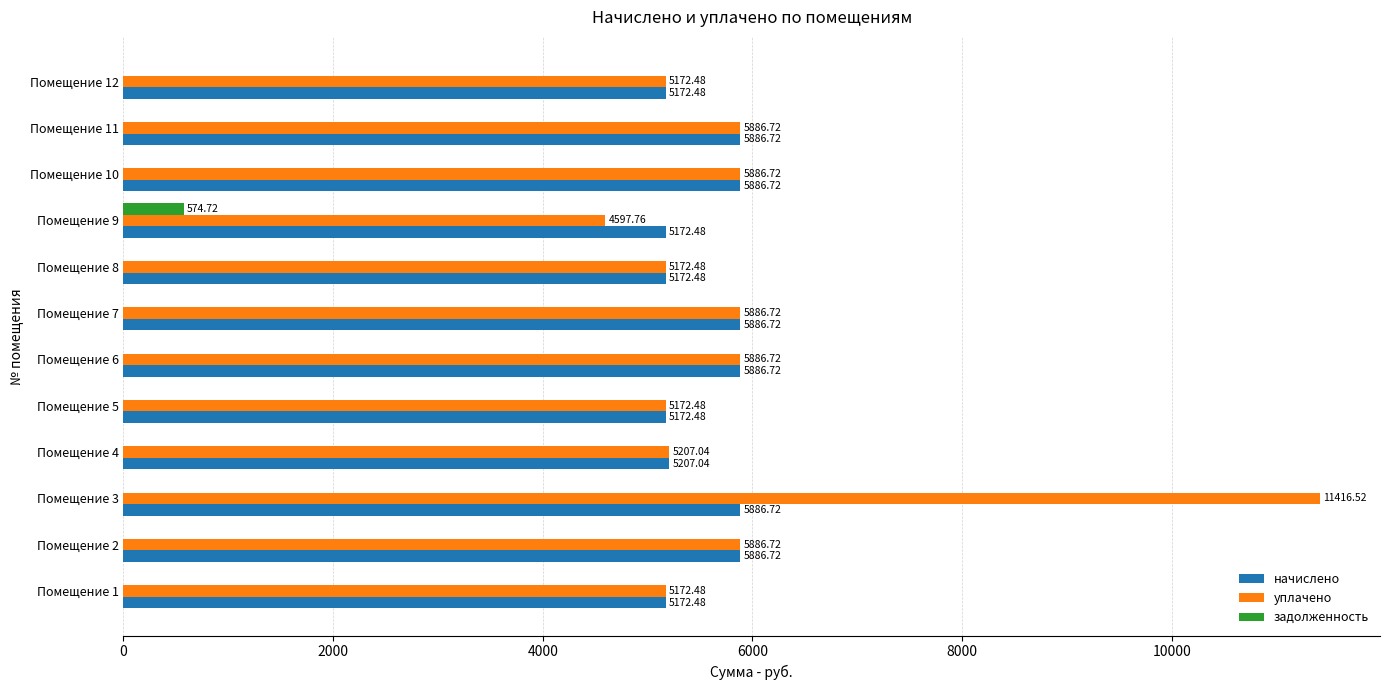

What is the sum of all начислено values?

66389.8